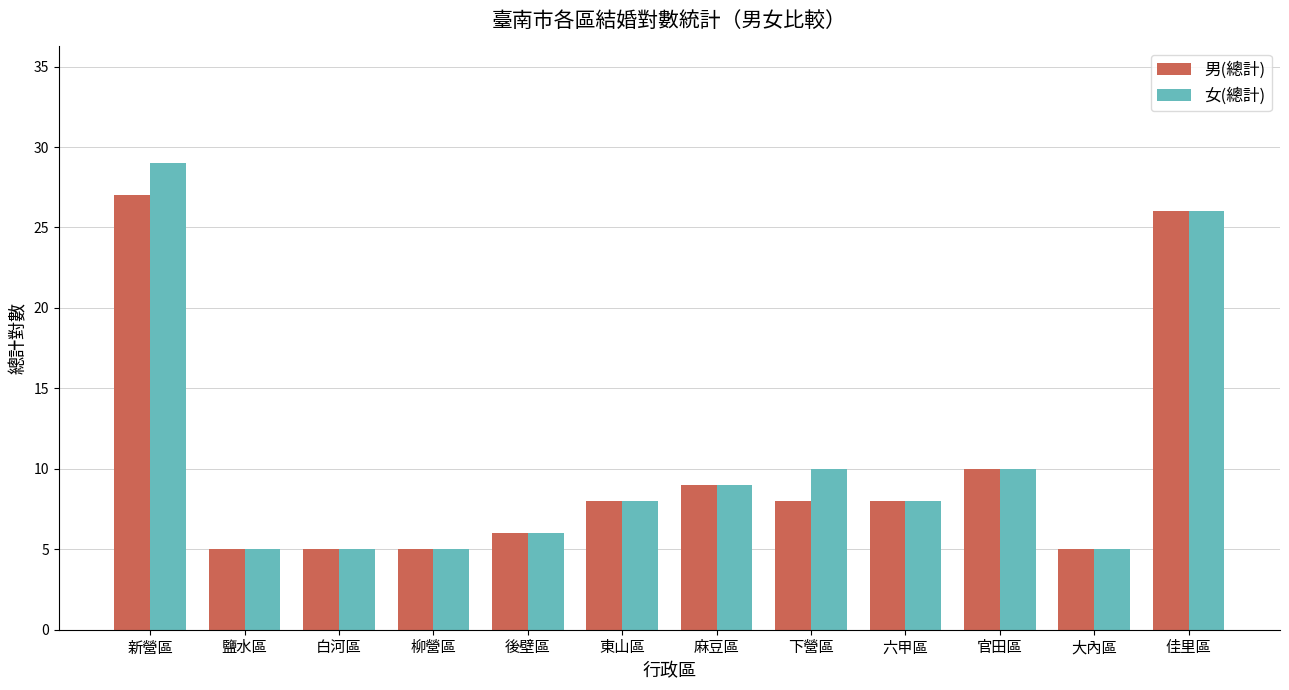

True or false: 男(總計) has a value of 8 at 六甲區.

True